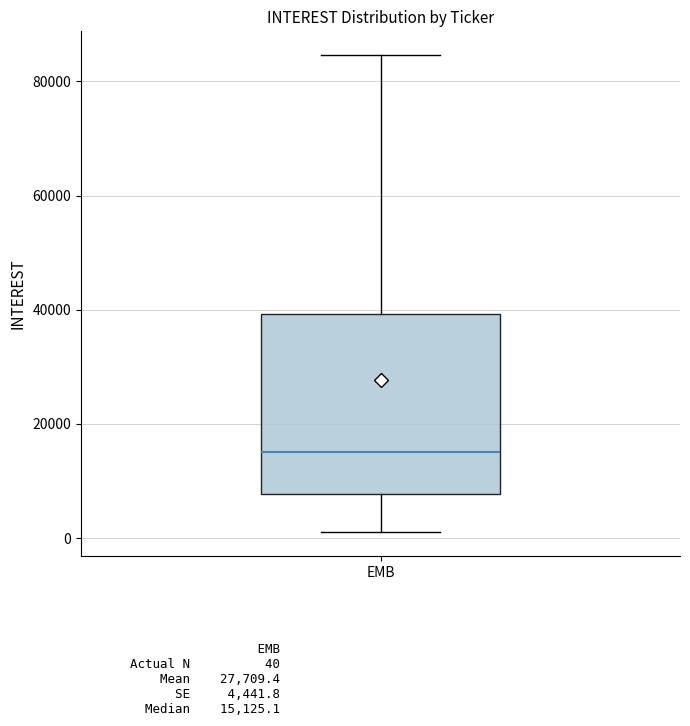

Where does the upper whisker of the box for EMB end on the y-axis? The values are not printed on the chart, so give them approximately, as read against the axis.

84000